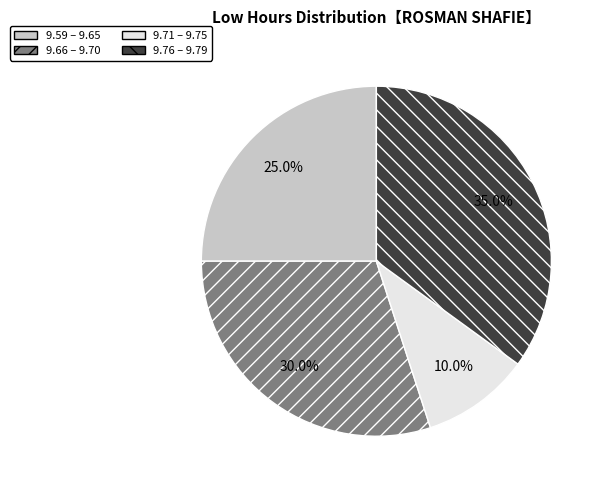

Which slice is the largest?

9.76 – 9.79